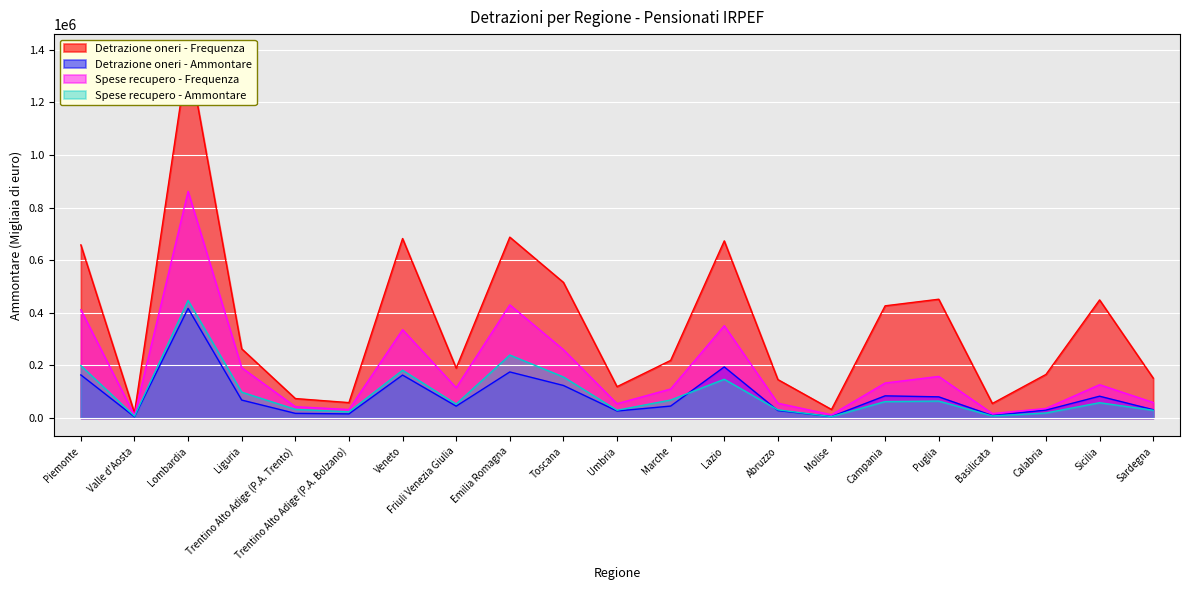

Reading left to right, list all the values displayed in this chart.

Detrazione oneri - Frequenza: Piemonte=658101	Valle d'Aosta=19648	Lombardia=1389710	Liguria=263217	Trentino Alto Adige (P.A. Trento)=74115	Trentino Alto Adige (P.A. Bolzano)=58703	Veneto=682299	Friuli Venezia Giulia=189813	Emilia Romagna=687599	Toscana=515649	Umbria=119261	Marche=219095	Lazio=673335	Abruzzo=146238	Molise=32608	Campania=426536	Puglia=451609	Basilicata=55380	Calabria=165768	Sicilia=448941	Sardegna=151819
Detrazione oneri - Ammontare: Piemonte=163894	Valle d'Aosta=4618	Lombardia=416848	Liguria=68307	Trentino Alto Adige (P.A. Trento)=17807	Trentino Alto Adige (P.A. Bolzano)=15732	Veneto=163334	Friuli Venezia Giulia=45158	Emilia Romagna=175223	Toscana=123838	Umbria=26803	Marche=45519	Lazio=194317	Abruzzo=28401	Molise=5759	Campania=84375	Puglia=80597	Basilicata=9549	Calabria=30204	Sicilia=83013	Sardegna=31815
Spese recupero - Frequenza: Piemonte=411762	Valle d'Aosta=10347	Lombardia=861736	Liguria=191295	Trentino Alto Adige (P.A. Trento)=43096	Trentino Alto Adige (P.A. Bolzano)=32456	Veneto=335958	Friuli Venezia Giulia=115183	Emilia Romagna=430215	Toscana=259941	Umbria=54565	Marche=110495	Lazio=350946	Abruzzo=56330	Molise=12519	Campania=133101	Puglia=158270	Basilicata=17053	Calabria=36495	Sicilia=126725	Sardegna=59230
Spese recupero - Ammontare: Piemonte=199547	Valle d'Aosta=7111	Lombardia=446929	Liguria=98469	Trentino Alto Adige (P.A. Trento)=32977	Trentino Alto Adige (P.A. Bolzano)=23698	Veneto=181661	Friuli Venezia Giulia=53295	Emilia Romagna=239450	Toscana=156177	Umbria=29725	Marche=68513	Lazio=147396	Abruzzo=31249	Molise=5497	Campania=62620	Puglia=64490	Basilicata=8090	Calabria=19275	Sicilia=58309	Sardegna=29622